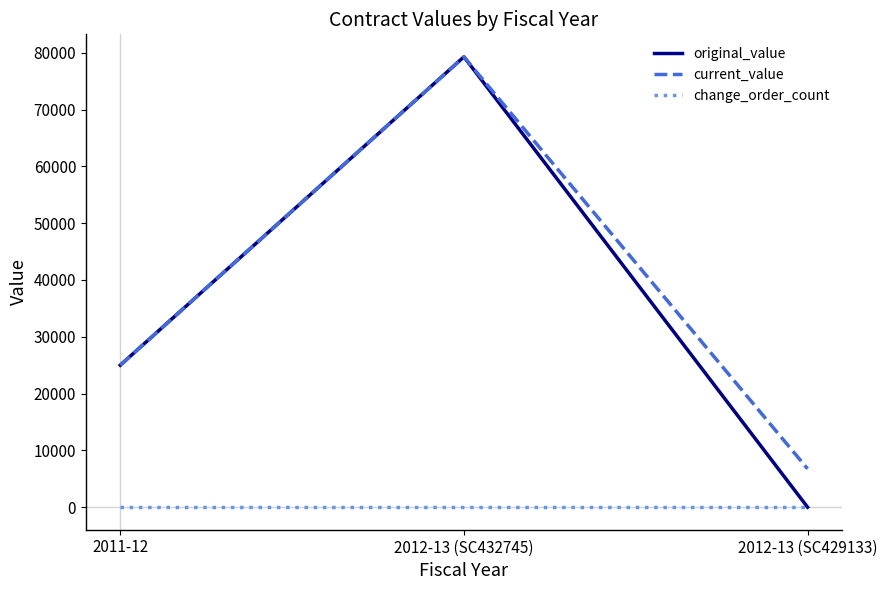

Which label corresponds to the largest value in the chart?

2012-13 (SC432745)